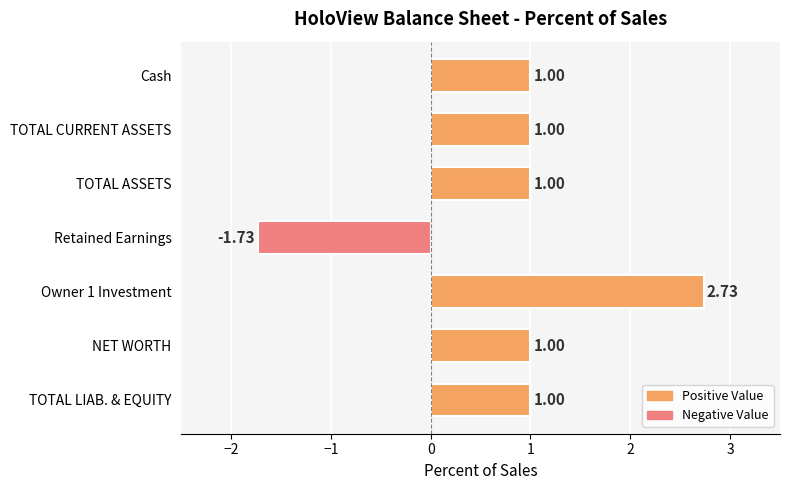

What is the change in value from Cash to Owner 1 Investment?

+1.7